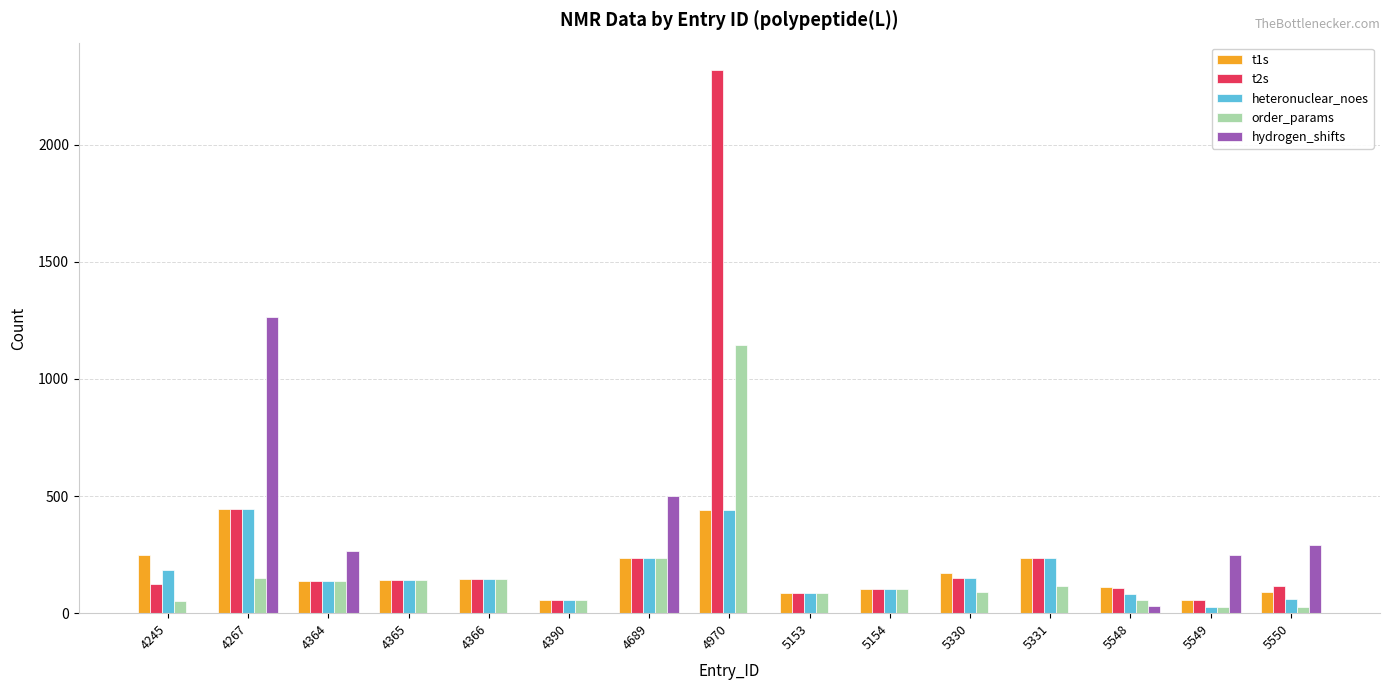

What is the sum of the hydrogen_shifts values at 5153 and 4689?

502